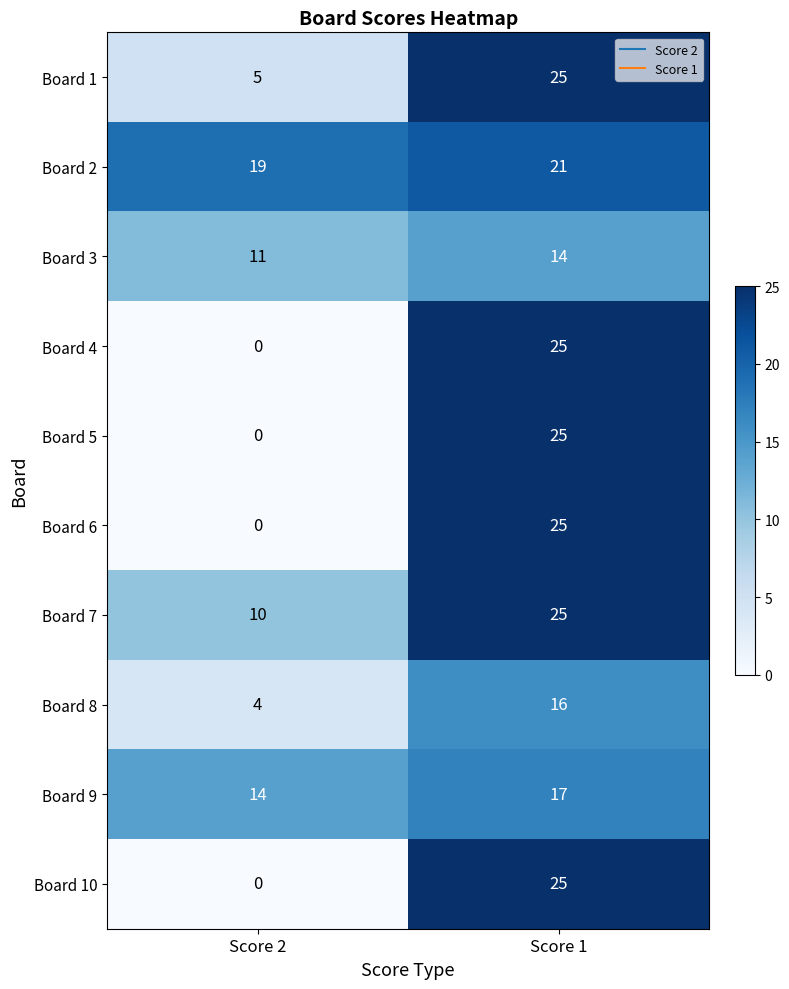

What is the difference between the Board 8 values at Score 2 and Score 1?

12